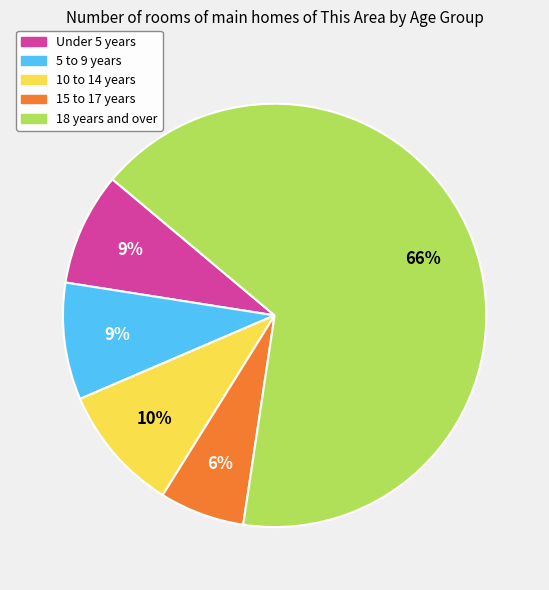

Which slice is the largest?

18 years and over